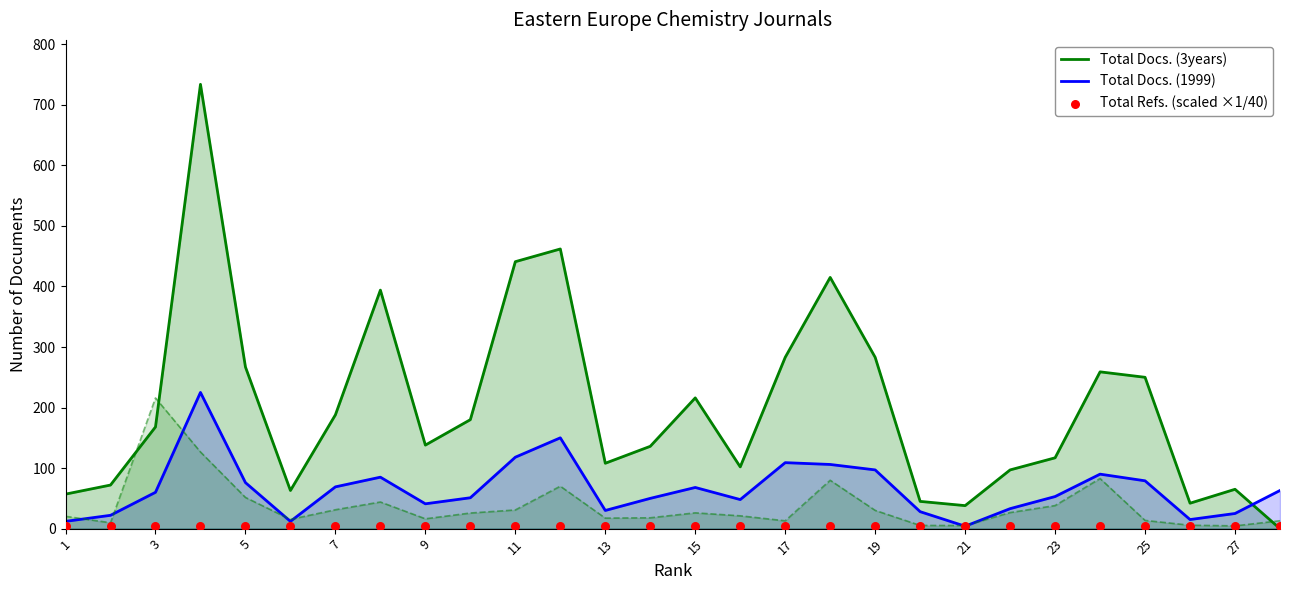

Which series has the largest Y range (max minus min)?

Total Docs. (3years)